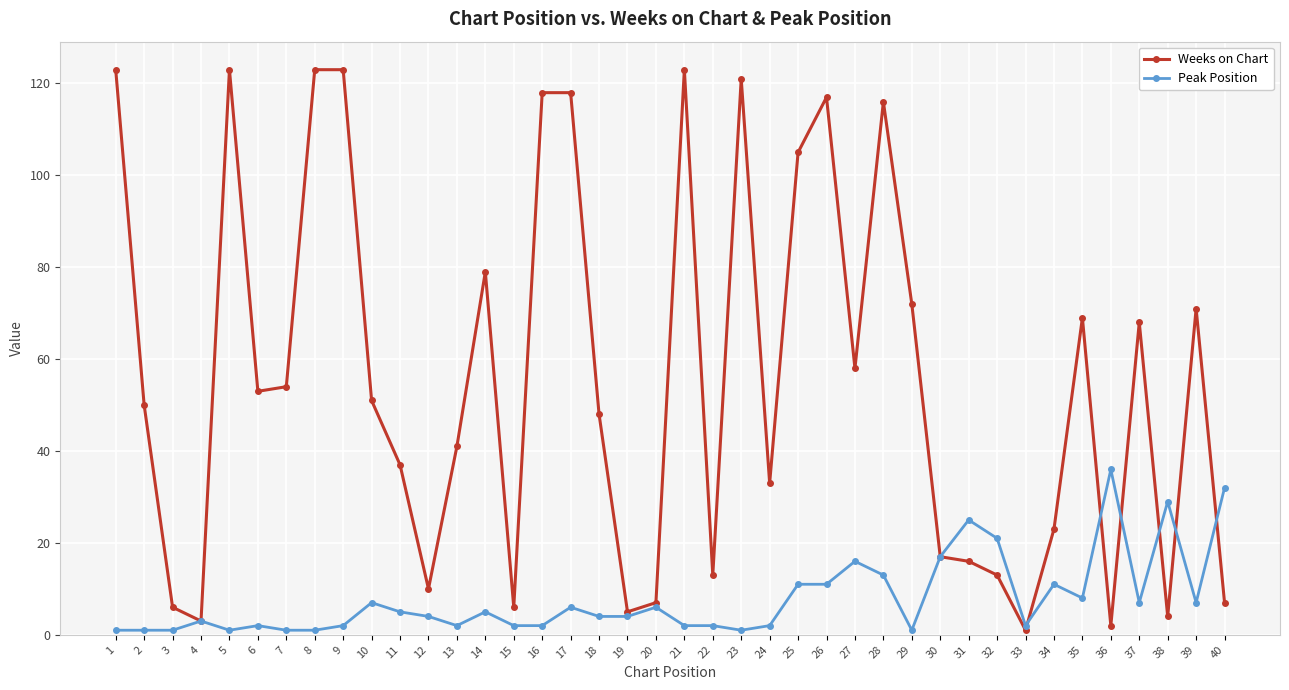

Which series has the largest total across all categories?

Weeks on Chart